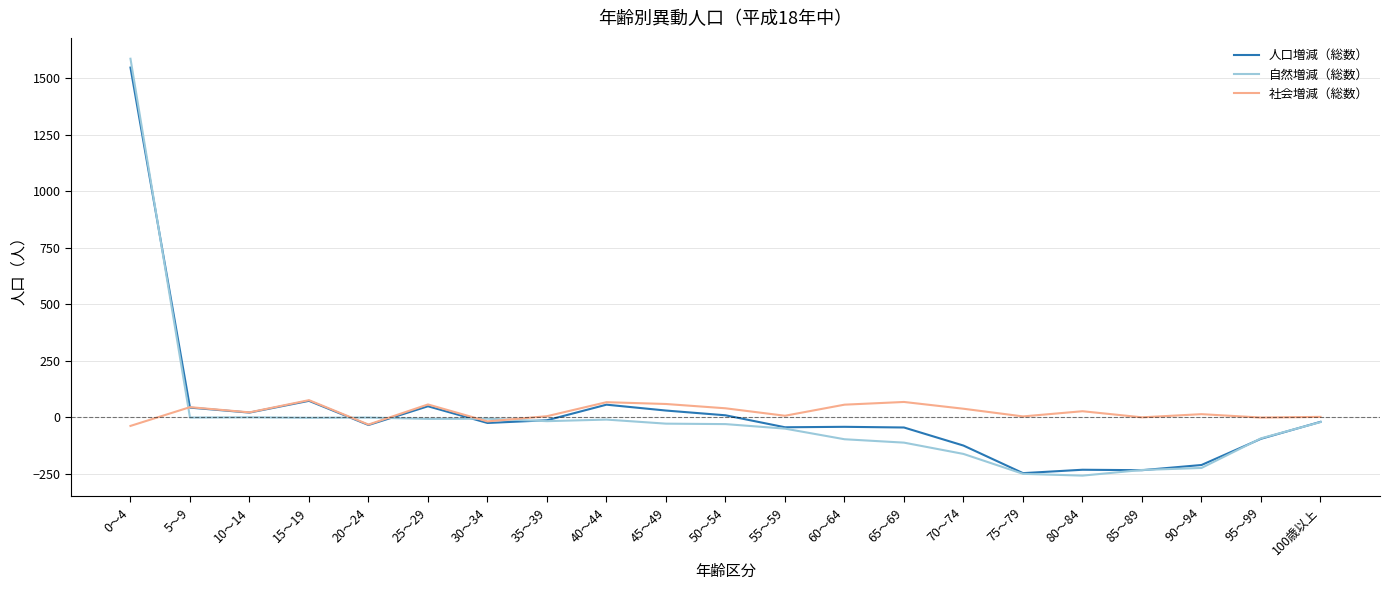

True or false: 人口増減（総数） has more than 0 points higher than both neighbors.

True